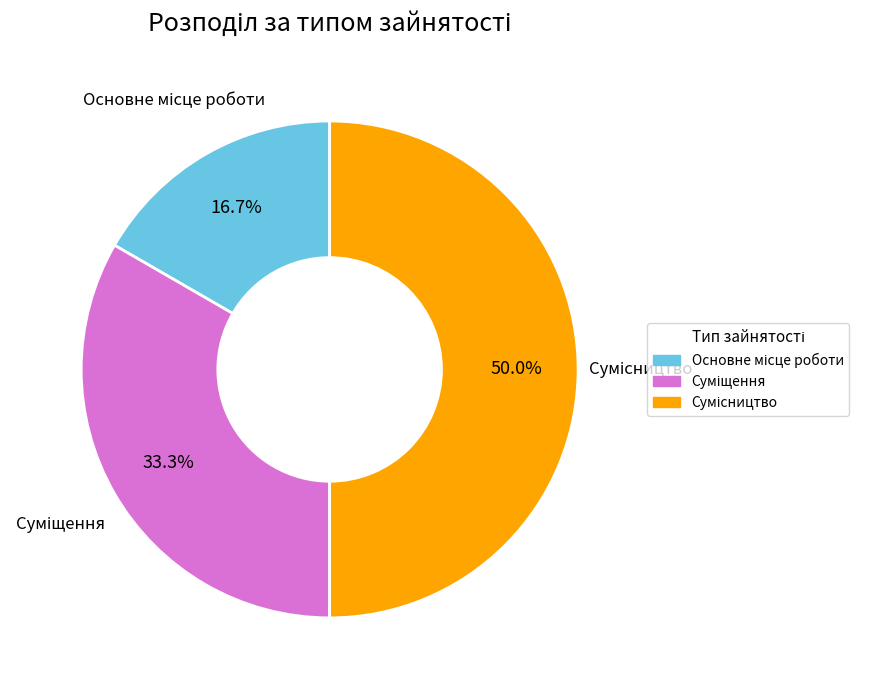

How many slices are in this pie chart?

3